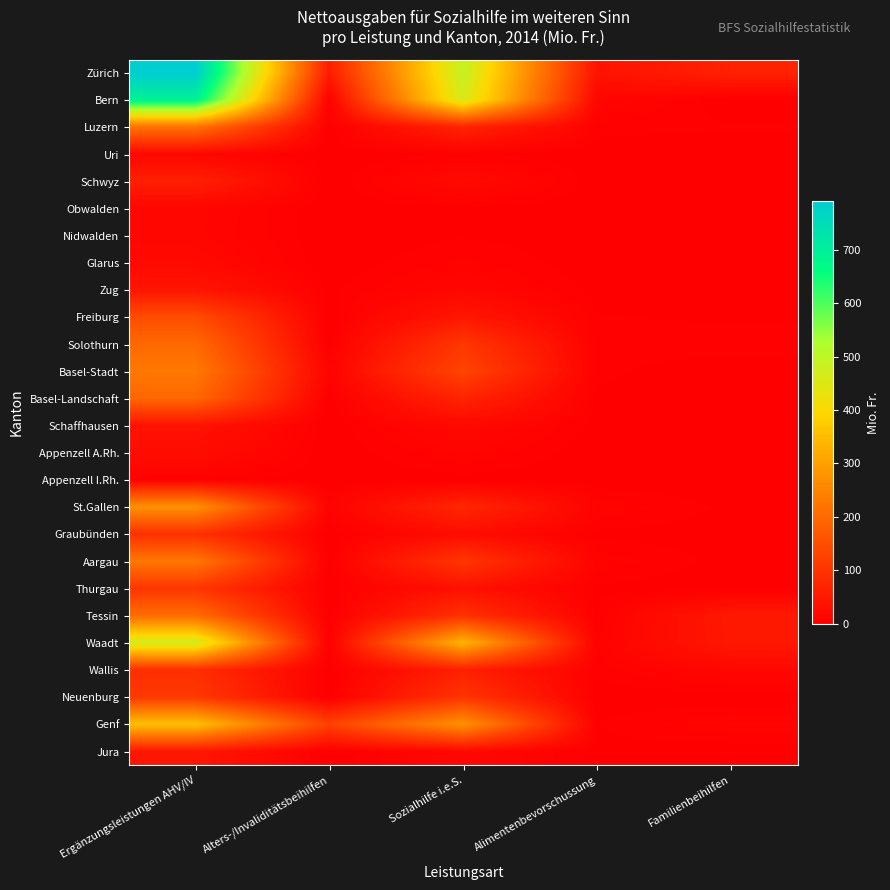

Reading left to right, list all the values displayed in this chart.

Zürich: Ergänzungsleistungen AHV/IV=791.6	Alters-/Invaliditätsbeihilfen=56.0	Sozialhilfe i.e.S.=487.7	Alimentenbevorschussung=37.5	Familienbeihilfen=65.1
Bern: Ergänzungsleistungen AHV/IV=695.8	Alters-/Invaliditätsbeihilfen=3.7	Sozialhilfe i.e.S.=460.9	Alimentenbevorschussung=13.5	Familienbeihilfen=0.0
Luzern: Ergänzungsleistungen AHV/IV=217.1	Alters-/Invaliditätsbeihilfen=0.0	Sozialhilfe i.e.S.=69.1	Alimentenbevorschussung=4.8	Familienbeihilfen=3.5
Uri: Ergänzungsleistungen AHV/IV=13.7	Alters-/Invaliditätsbeihilfen=0.0	Sozialhilfe i.e.S.=3.4	Alimentenbevorschussung=0.2	Familienbeihilfen=0.0
Schwyz: Ergänzungsleistungen AHV/IV=62.4	Alters-/Invaliditätsbeihilfen=0.0	Sozialhilfe i.e.S.=20.4	Alimentenbevorschussung=0.7	Familienbeihilfen=0.0
Obwalden: Ergänzungsleistungen AHV/IV=13.9	Alters-/Invaliditätsbeihilfen=0.0	Sozialhilfe i.e.S.=2.8	Alimentenbevorschussung=0.3	Familienbeihilfen=0.0
Nidwalden: Ergänzungsleistungen AHV/IV=13.3	Alters-/Invaliditätsbeihilfen=0.0	Sozialhilfe i.e.S.=2.7	Alimentenbevorschussung=0.4	Familienbeihilfen=0.0
Glarus: Ergänzungsleistungen AHV/IV=19.2	Alters-/Invaliditätsbeihilfen=0.0	Sozialhilfe i.e.S.=7.1	Alimentenbevorschussung=0.4	Familienbeihilfen=0.2
Zug: Ergänzungsleistungen AHV/IV=41.3	Alters-/Invaliditätsbeihilfen=2.0	Sozialhilfe i.e.S.=14.2	Alimentenbevorschussung=1.5	Familienbeihilfen=1.4
Freiburg: Ergänzungsleistungen AHV/IV=145.2	Alters-/Invaliditätsbeihilfen=0.0	Sozialhilfe i.e.S.=44.7	Alimentenbevorschussung=3.3	Familienbeihilfen=2.4
Solothurn: Ergänzungsleistungen AHV/IV=199.5	Alters-/Invaliditätsbeihilfen=0.0	Sozialhilfe i.e.S.=105.3	Alimentenbevorschussung=4.1	Familienbeihilfen=5.2
Basel-Stadt: Ergänzungsleistungen AHV/IV=229.6	Alters-/Invaliditätsbeihilfen=9.3	Sozialhilfe i.e.S.=130.1	Alimentenbevorschussung=4.0	Familienbeihilfen=0.4
Basel-Landschaft: Ergänzungsleistungen AHV/IV=196.1	Alters-/Invaliditätsbeihilfen=0.0	Sozialhilfe i.e.S.=68.8	Alimentenbevorschussung=2.4	Familienbeihilfen=0.0
Schaffhausen: Ergänzungsleistungen AHV/IV=37.4	Alters-/Invaliditätsbeihilfen=0.0	Sozialhilfe i.e.S.=18.9	Alimentenbevorschussung=1.4	Familienbeihilfen=0.5
Appenzell A.Rh.: Ergänzungsleistungen AHV/IV=25.7	Alters-/Invaliditätsbeihilfen=0.0	Sozialhilfe i.e.S.=9.3	Alimentenbevorschussung=0.6	Familienbeihilfen=0.0
Appenzell I.Rh.: Ergänzungsleistungen AHV/IV=5.4	Alters-/Invaliditätsbeihilfen=0.0	Sozialhilfe i.e.S.=1.4	Alimentenbevorschussung=0.1	Familienbeihilfen=0.0
St.Gallen: Ergänzungsleistungen AHV/IV=274.4	Alters-/Invaliditätsbeihilfen=6.3	Sozialhilfe i.e.S.=74.6	Alimentenbevorschussung=8.9	Familienbeihilfen=2.2
Graubünden: Ergänzungsleistungen AHV/IV=93.4	Alters-/Invaliditätsbeihilfen=0.0	Sozialhilfe i.e.S.=26.6	Alimentenbevorschussung=2.0	Familienbeihilfen=0.9
Aargau: Ergänzungsleistungen AHV/IV=227.0	Alters-/Invaliditätsbeihilfen=0.0	Sozialhilfe i.e.S.=103.4	Alimentenbevorschussung=8.3	Familienbeihilfen=1.6
Thurgau: Ergänzungsleistungen AHV/IV=104.5	Alters-/Invaliditätsbeihilfen=0.0	Sozialhilfe i.e.S.=33.8	Alimentenbevorschussung=2.3	Familienbeihilfen=0.0
Tessin: Ergänzungsleistungen AHV/IV=205.5	Alters-/Invaliditätsbeihilfen=0.0	Sozialhilfe i.e.S.=93.9	Alimentenbevorschussung=2.3	Familienbeihilfen=49.4
Waadt: Ergänzungsleistungen AHV/IV=466.6	Alters-/Invaliditätsbeihilfen=0.0	Sozialhilfe i.e.S.=336.9	Alimentenbevorschussung=5.7	Familienbeihilfen=48.1
Wallis: Ergänzungsleistungen AHV/IV=89.2	Alters-/Invaliditätsbeihilfen=0.0	Sozialhilfe i.e.S.=60.9	Alimentenbevorschussung=4.4	Familienbeihilfen=14.9
Neuenburg: Ergänzungsleistungen AHV/IV=108.3	Alters-/Invaliditätsbeihilfen=0.0	Sozialhilfe i.e.S.=101.5	Alimentenbevorschussung=0.5	Familienbeihilfen=0.0
Genf: Ergänzungsleistungen AHV/IV=357.3	Alters-/Invaliditätsbeihilfen=124.4	Sozialhilfe i.e.S.=275.1	Alimentenbevorschussung=3.1	Familienbeihilfen=9.6
Jura: Ergänzungsleistungen AHV/IV=45.2	Alters-/Invaliditätsbeihilfen=0.0	Sozialhilfe i.e.S.=15.9	Alimentenbevorschussung=1.7	Familienbeihilfen=0.0